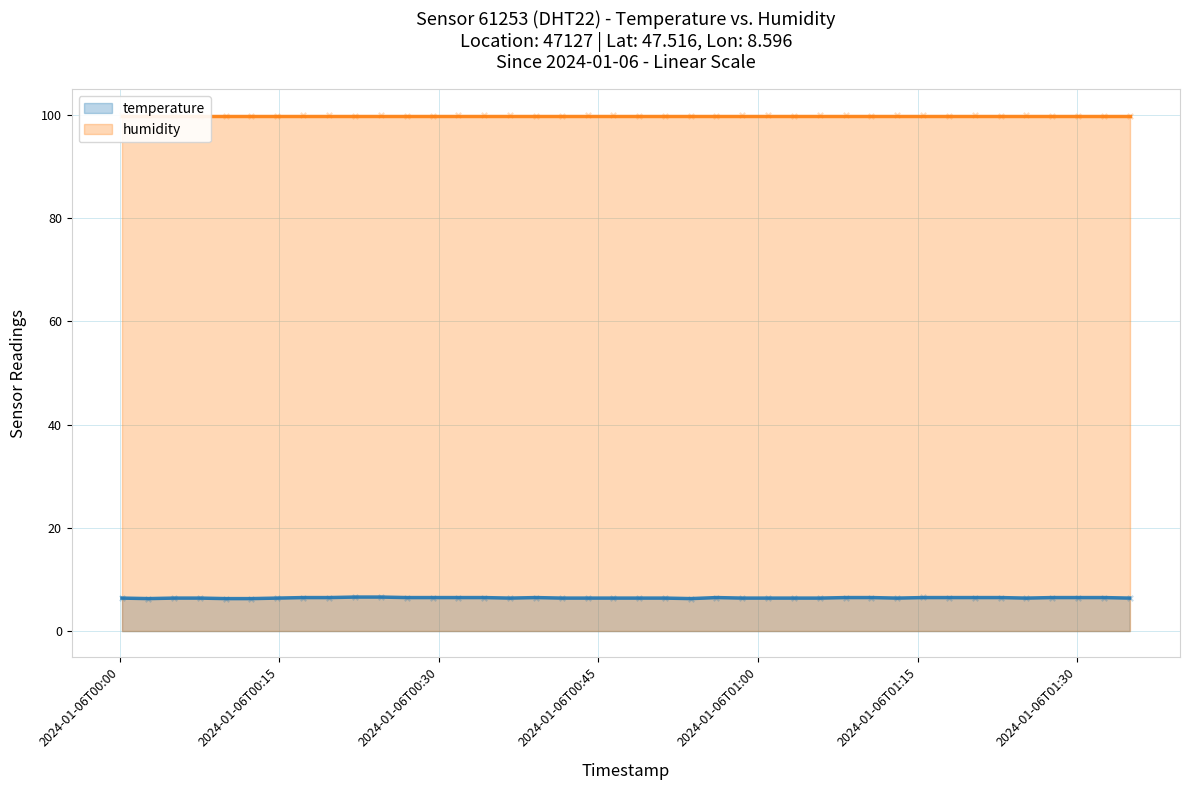

Approximately how many times larger is the value at 2024-01-06T00:51:15 compared to 2024-01-06T00:43:59?

1.0